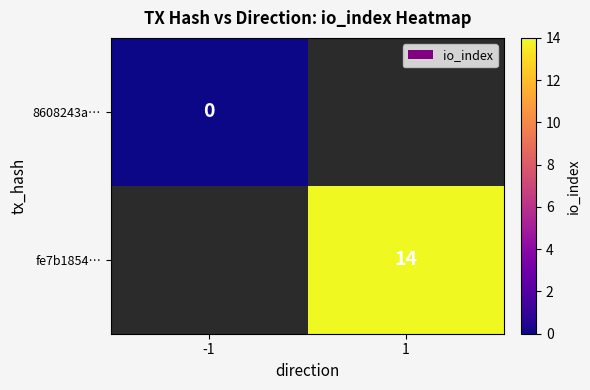

Is the value of 8608243a… at -1 greater than the value of fe7b1854… at 1?

No